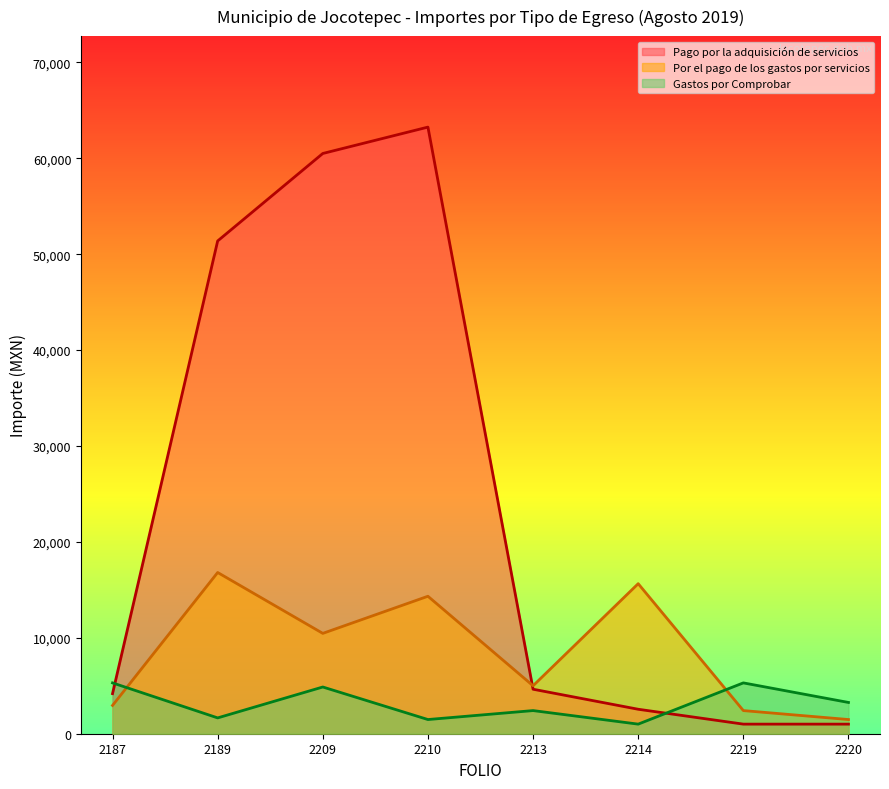

Is the value of Gastos por Comprobar at 2209 greater than the value of Por el pago de los gastos por servicios at 2220?

Yes